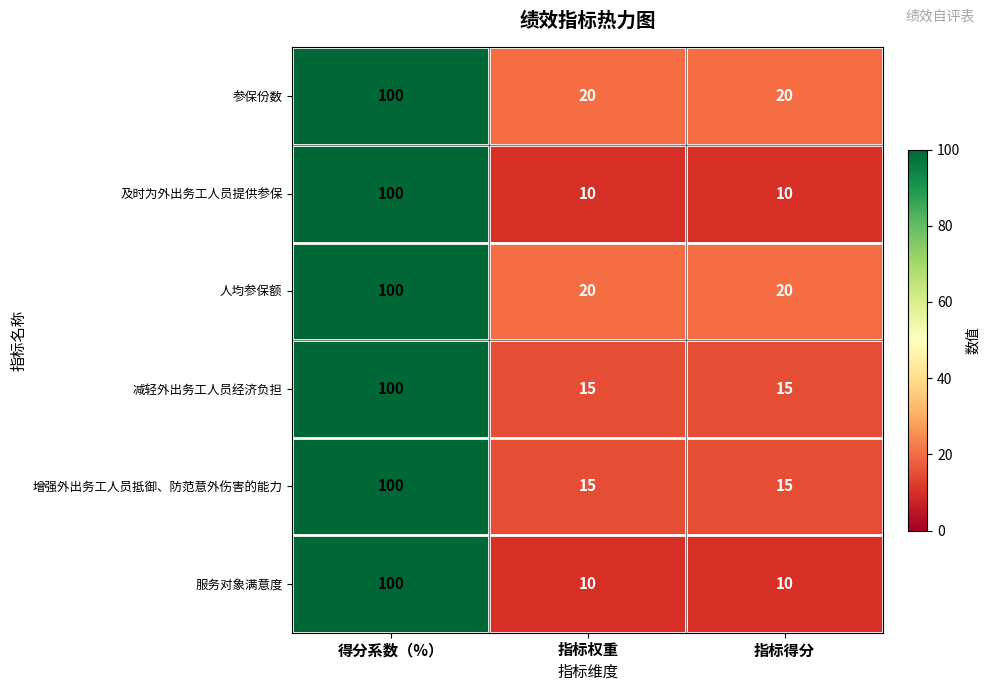

At how many categories does at least one series exceed 11?

3